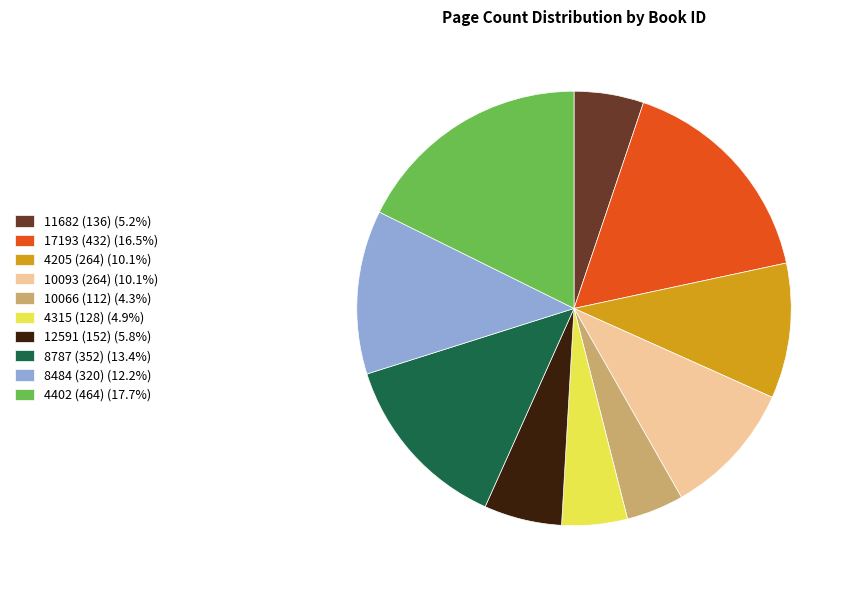

What is the ratio of the value at 4402 (464) to the value at 12591 (152)?

3.1